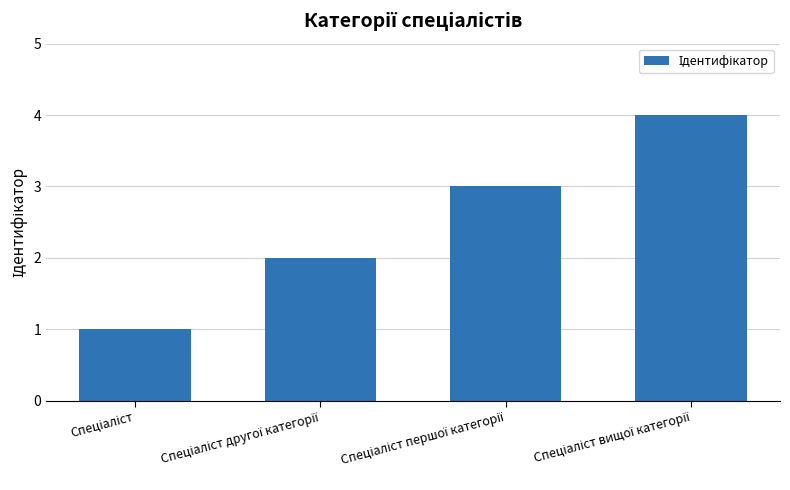

What is the maximum value shown in the chart?

4